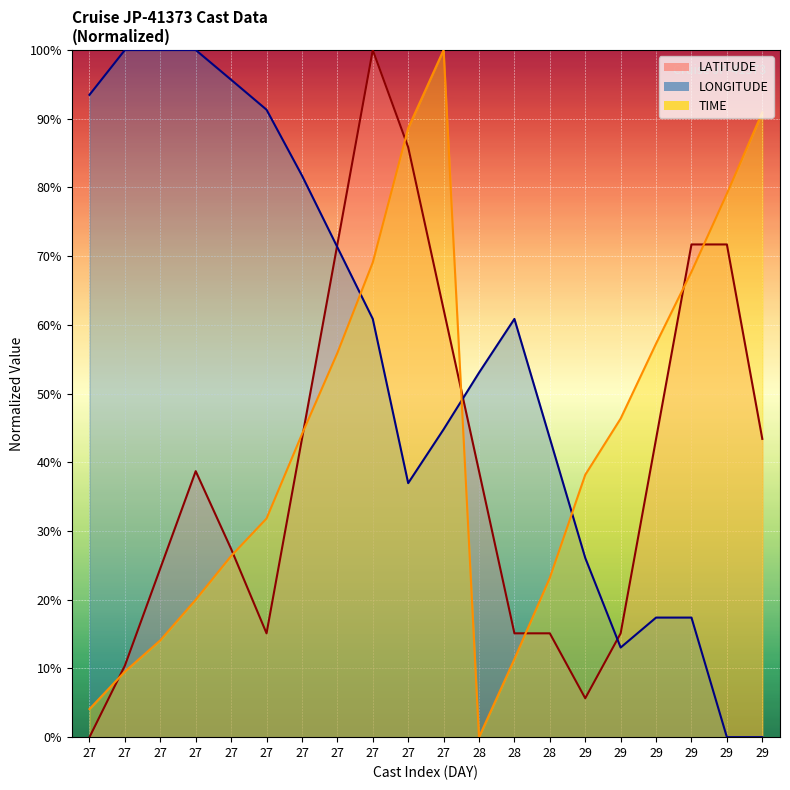

How many interior local valleys does the TIME series have?

1